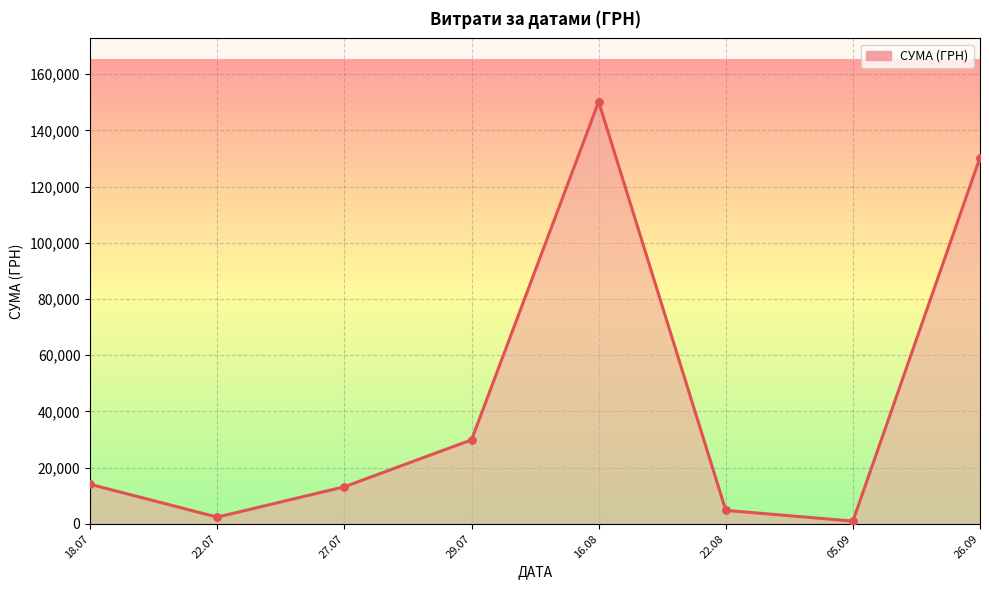

What is the ratio of the value at 22.08 to the value at 27.07?

0.4